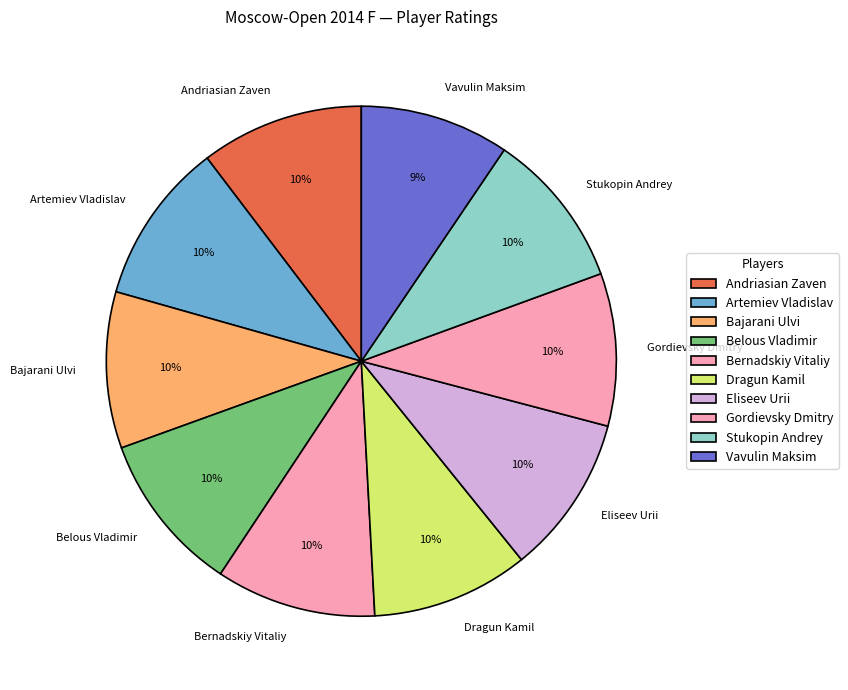

Is it true that Vavulin Maksim is 9% of the pie?

True